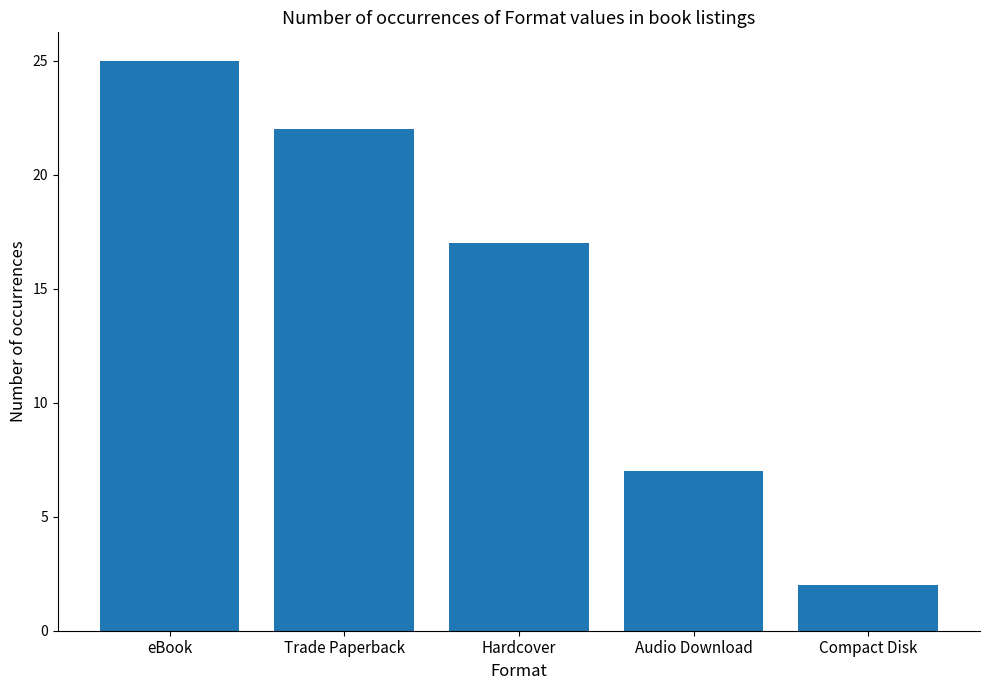

What is the label of the 4th bar from the right?

Trade Paperback